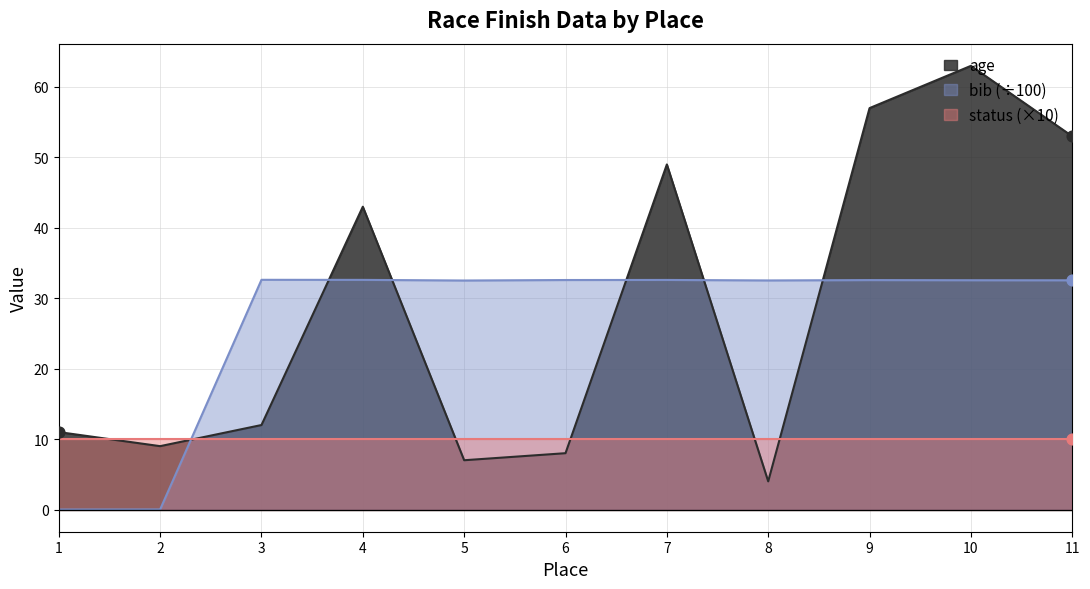

Which series has the largest total across all categories?

age